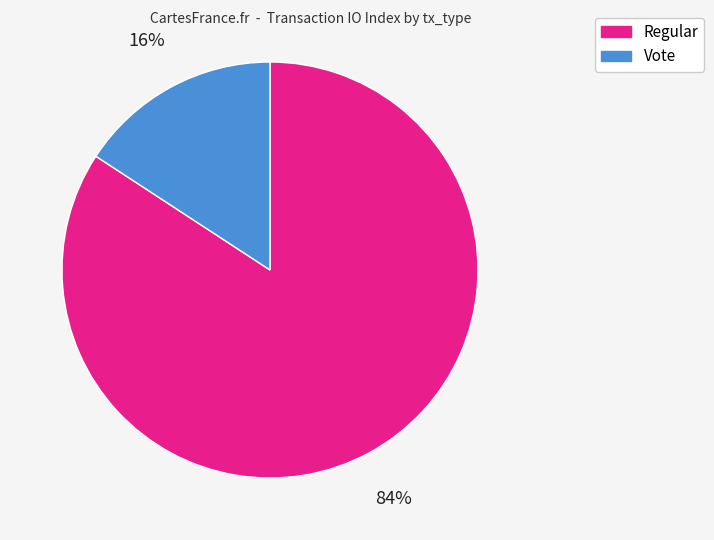

Rank the categories by value from lowest to highest.

Vote, Regular